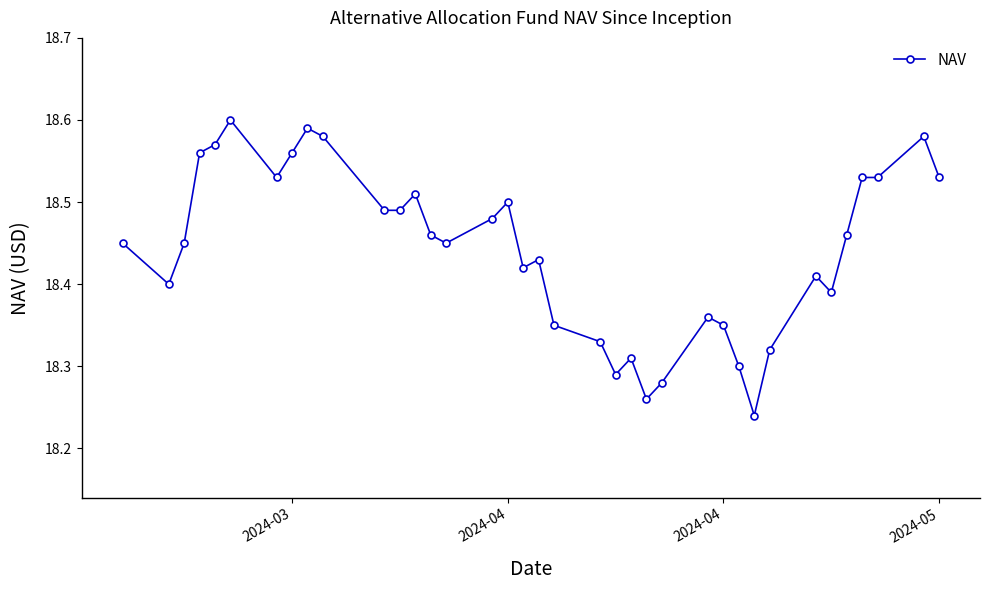

What is the difference between the maximum and second lowest values?

0.3